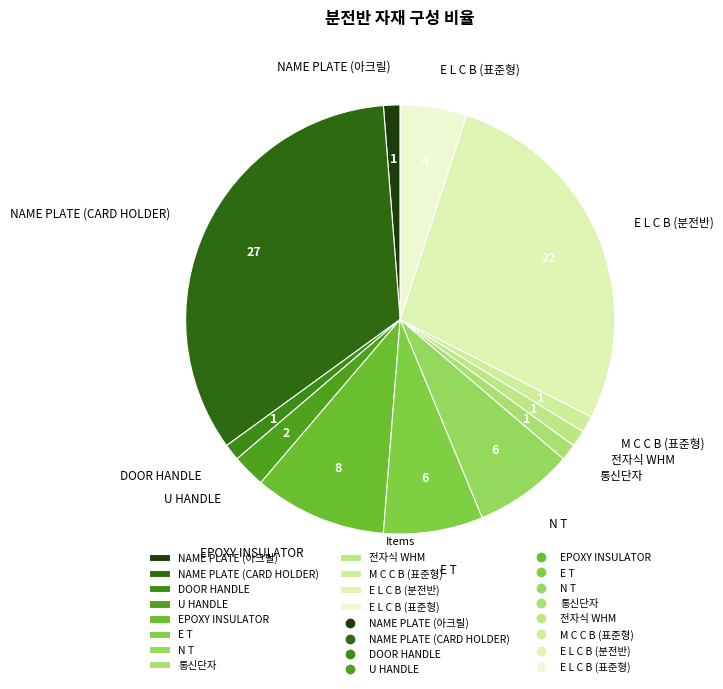

Does DOOR HANDLE account for over 50% of the chart?

No